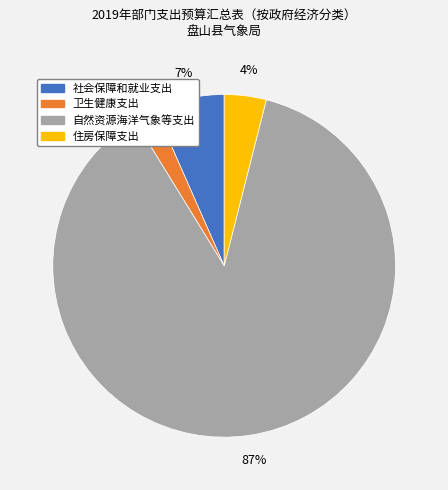

Combined, do 自然资源海洋气象等支出 and 住房保障支出 account for over 50%?

Yes